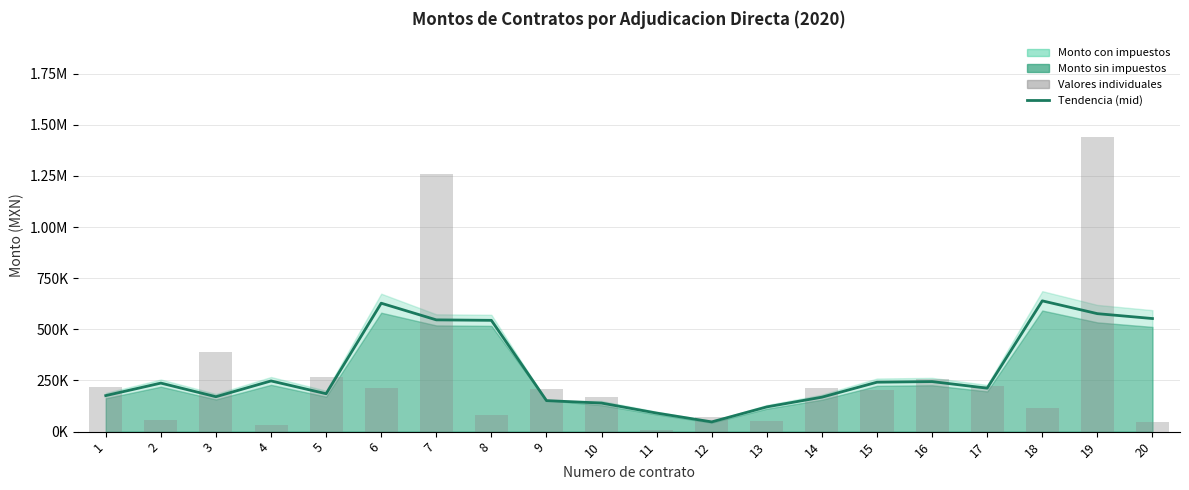

How many data points in Promedio (mid) are above 237198?

10